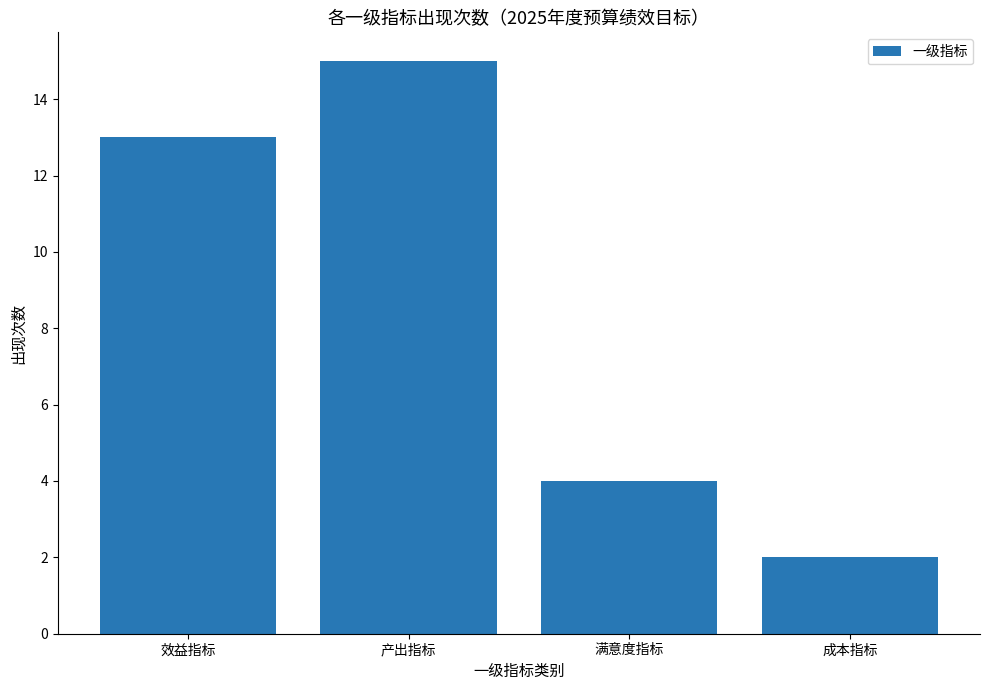

List the labels in order of value, largest first.

产出指标, 效益指标, 满意度指标, 成本指标